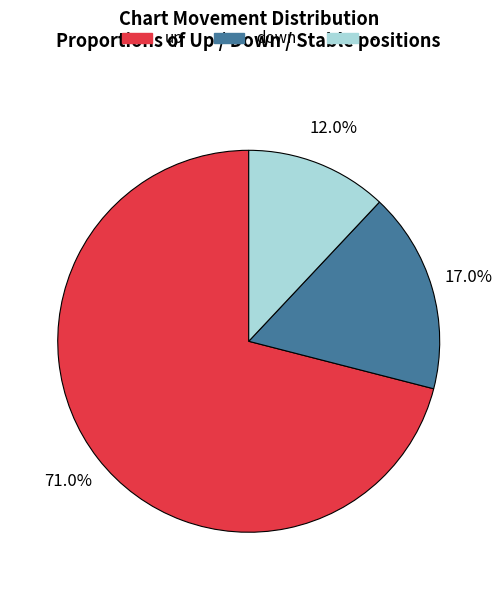

True or false: down accounts for 25% of the total.

False